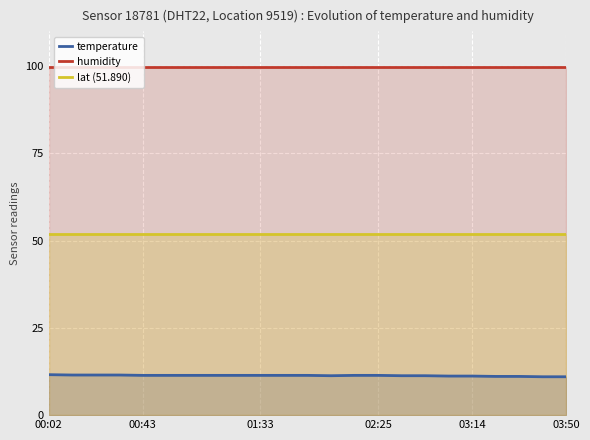

List the series in order of their peak value, lowest first.

temperature, lat (51.890), humidity